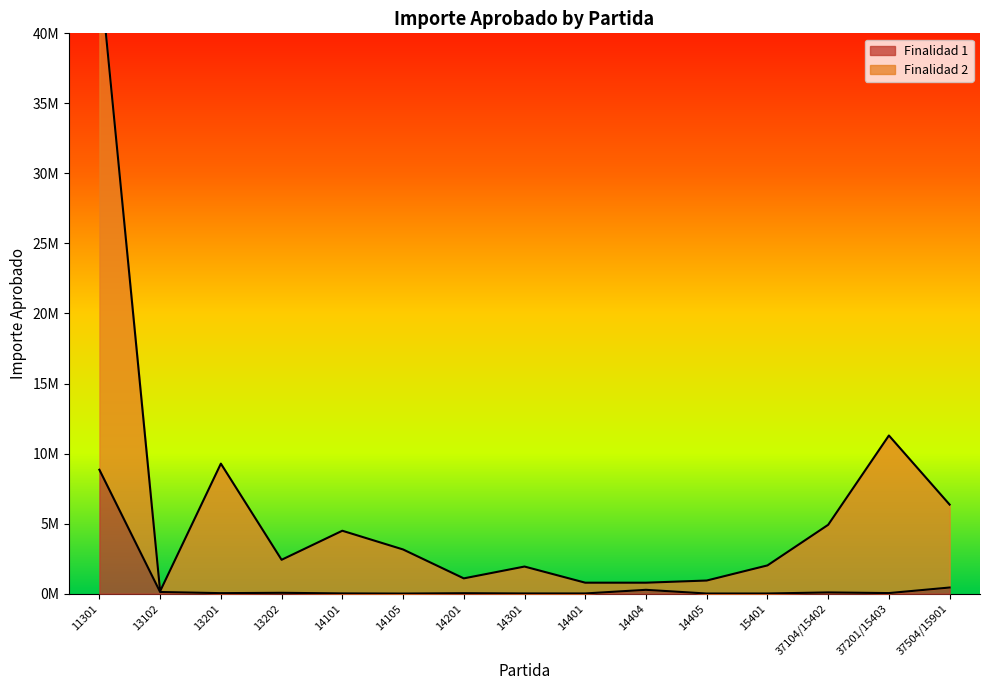

True or false: Finalidad 2 and Finalidad 1 cross at least once.

False